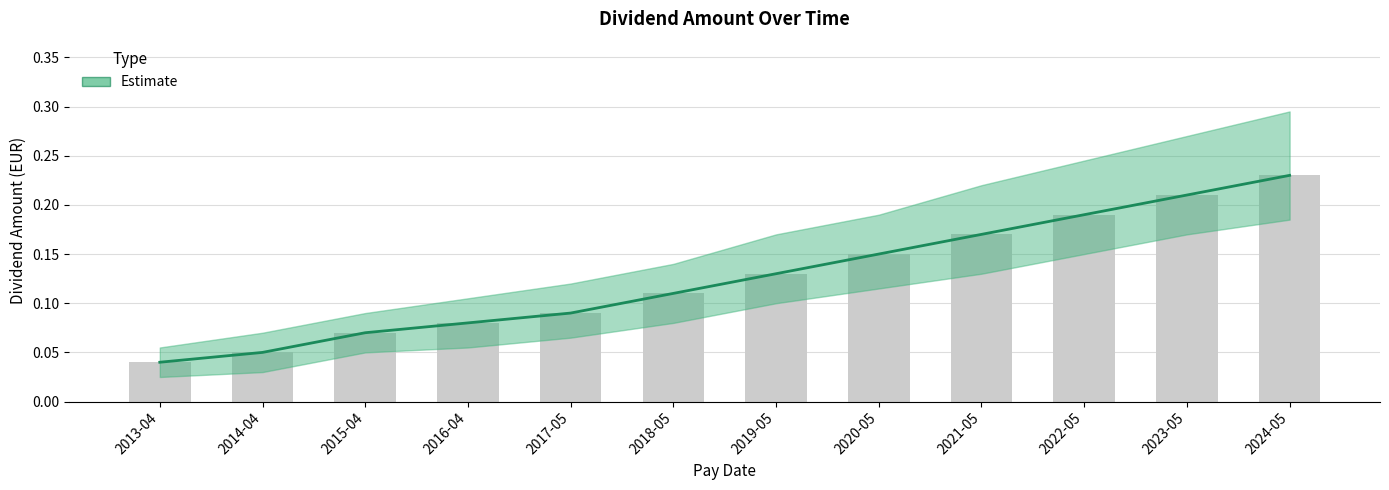

Reading left to right, transcribe all the data shown in this chart.

2013-04=0.0	2014-04=0.1	2015-04=0.1	2016-04=0.1	2017-05=0.1	2018-05=0.1	2019-05=0.1	2020-05=0.1	2021-05=0.2	2022-05=0.2	2023-05=0.2	2024-05=0.2